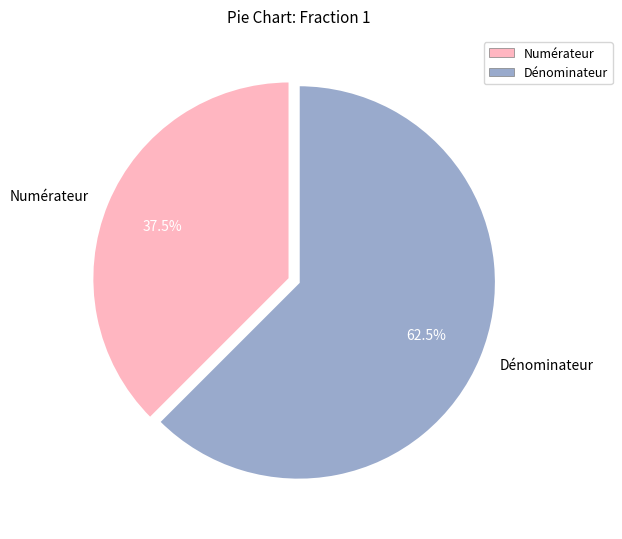

Does Dénominateur account for over 50% of the chart?

Yes